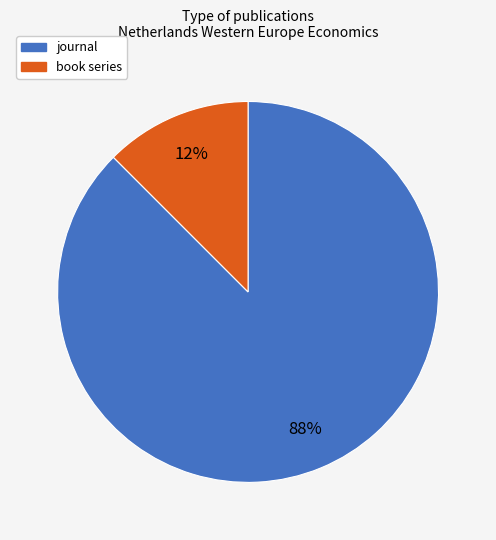

How many segments does this pie chart have?

2